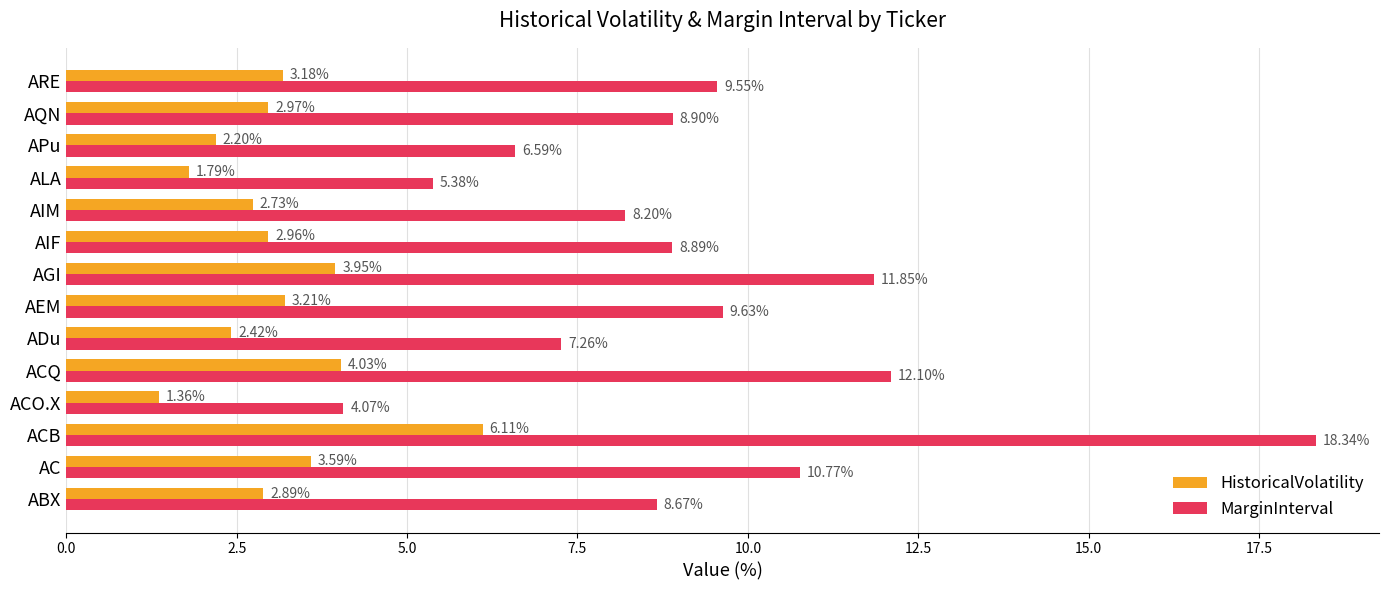

Which series has the largest range (max minus min)?

MarginInterval